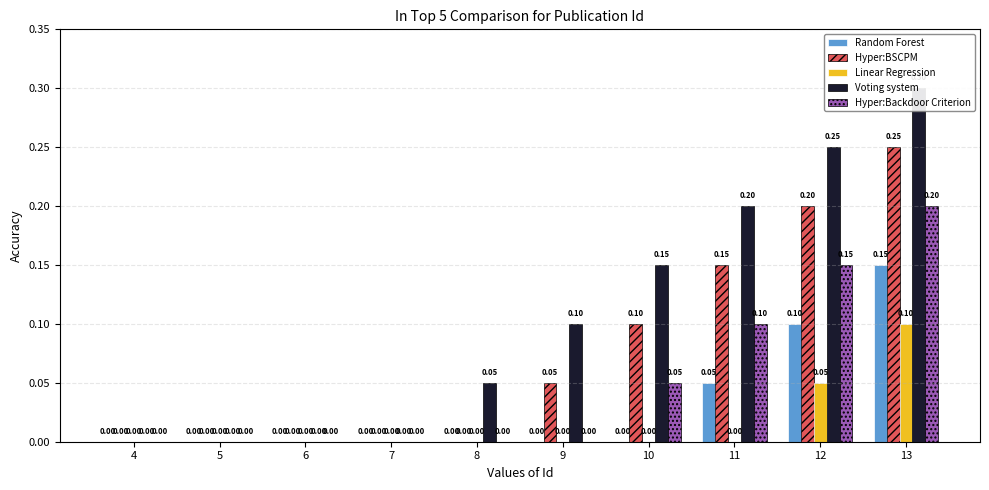

Reading right to left, transcribe all the data shown in this chart.

Random Forest: 0.1	0.1	0.1	0.0	0.0	0.0	0.0	0.0	0.0	0.0
Hyper:BSCPM: 0.2	0.2	0.1	0.1	0.1	0.0	0.0	0.0	0.0	0.0
Linear Regression: 0.1	0.1	0.0	0.0	0.0	0.0	0.0	0.0	0.0	0.0
Voting system: 0.3	0.2	0.2	0.1	0.1	0.1	0.0	0.0	0.0	0.0
Hyper:Backdoor Criterion: 0.2	0.1	0.1	0.1	0.0	0.0	0.0	0.0	0.0	0.0